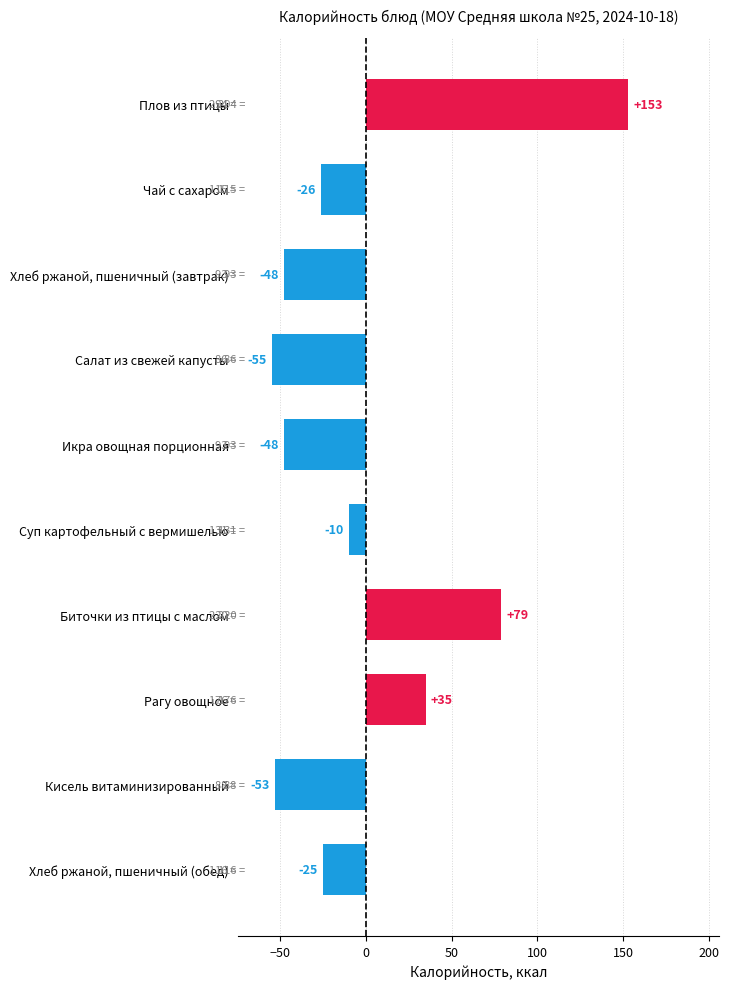

Read the value at Хлеб ржаной, пшеничный (обед).

-25.2